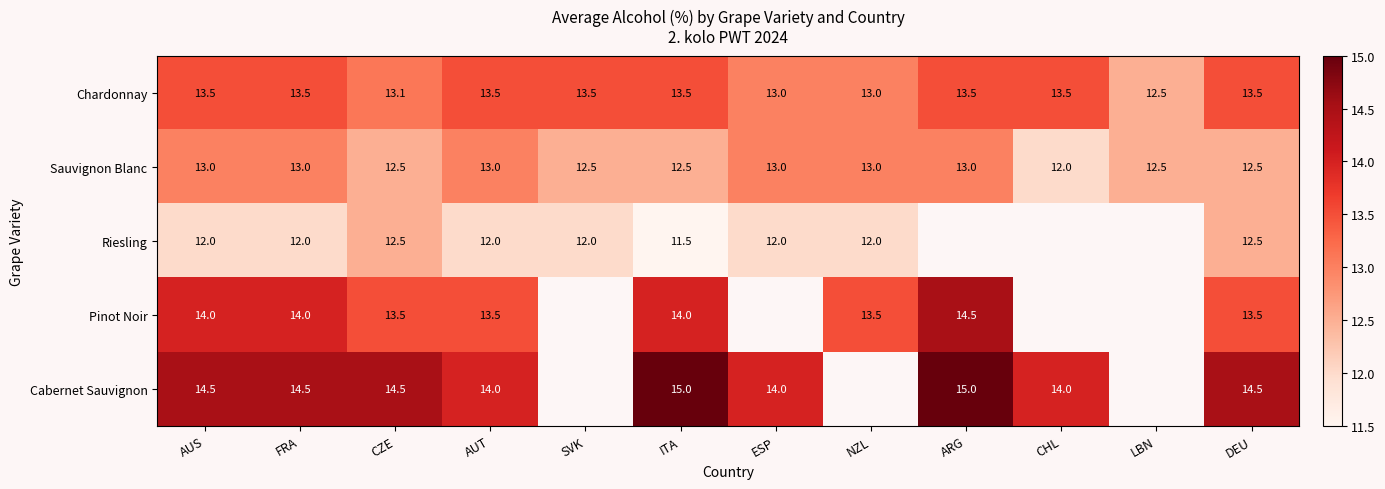

How many Sauvignon Blanc values are between 12 and 13?

12